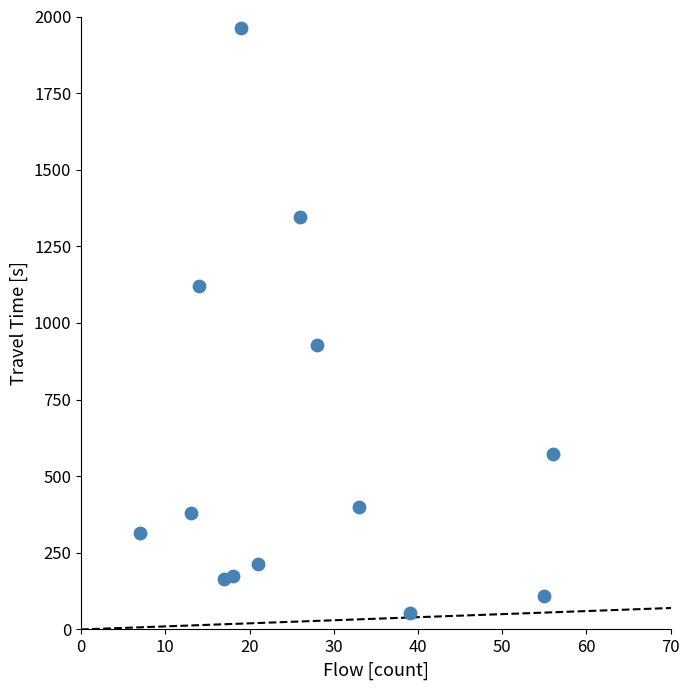

What Y value in the scatter plot is closest to 1008?

929